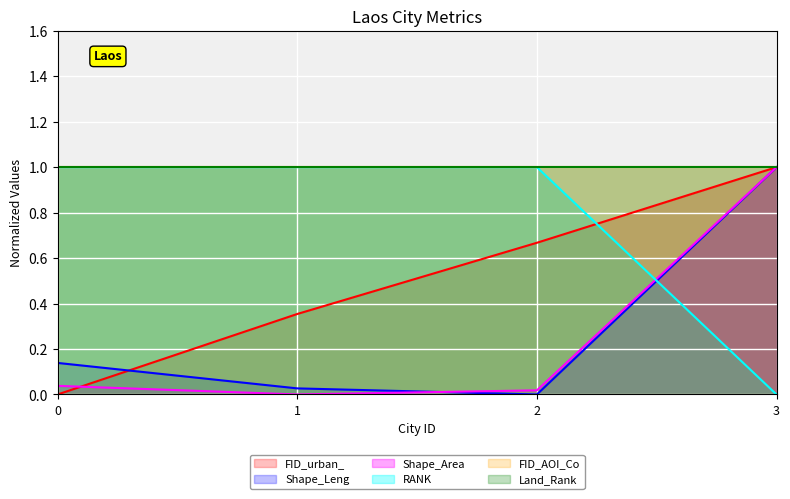

How many intersections are there between Shape_Leng and Shape_Area?

1